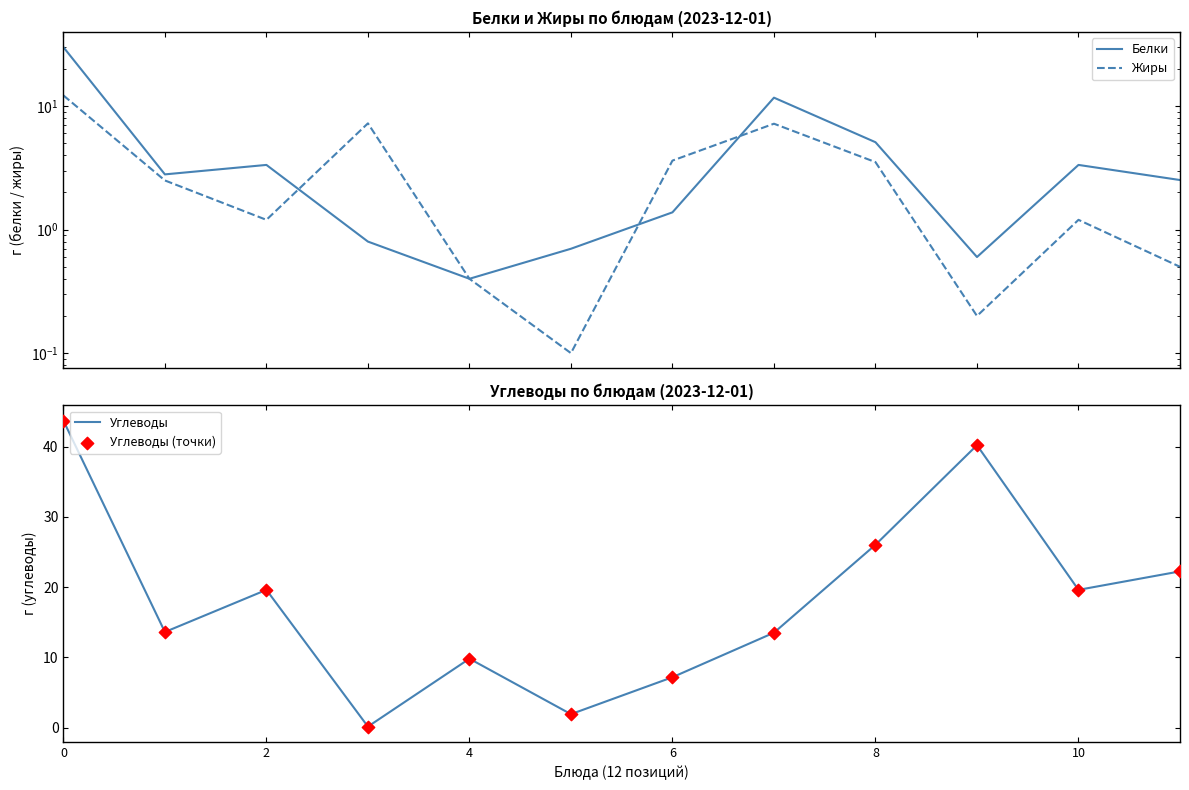

The value of Углеводы at 4 is 17.1. True or false?

False